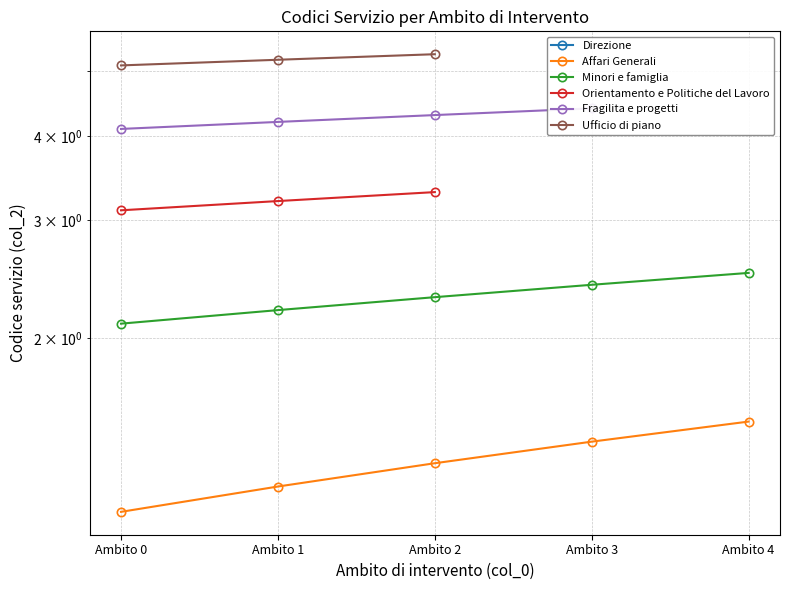

True or false: Direzione has more than 1 interior local peaks.

False